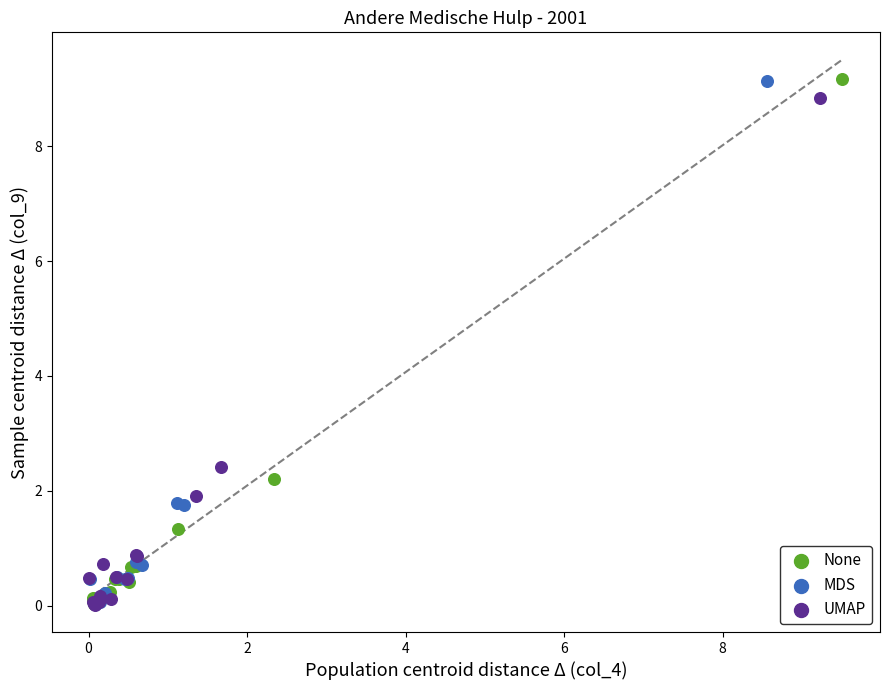

What are all the series names shown in the legend?

None, MDS, UMAP